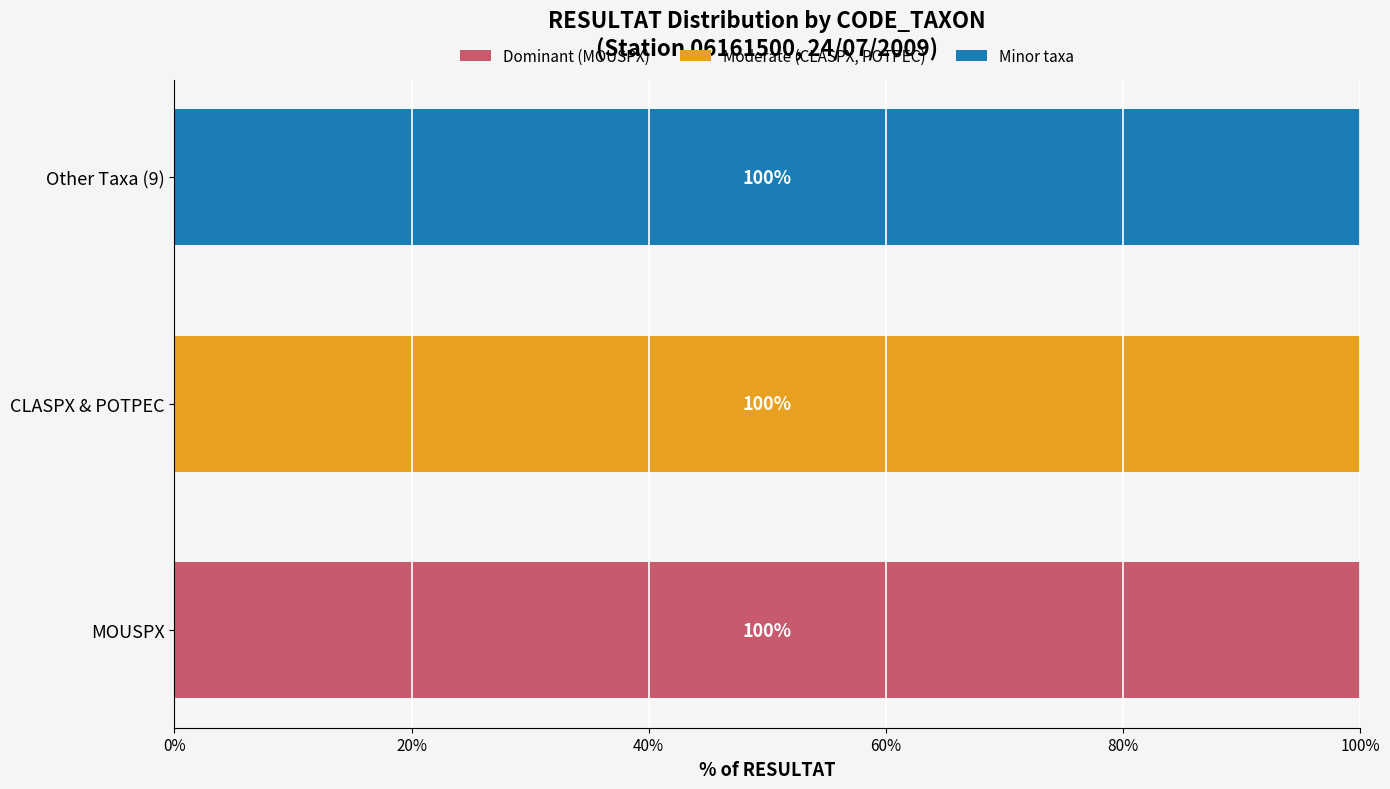

What is the approximate value of Dominant (MOUSPX) at MOUSPX?

100